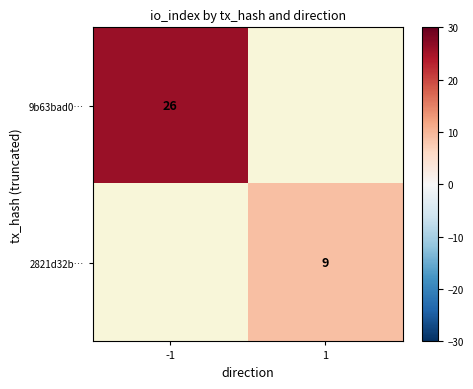

Which category has the lowest value in the 2821d32b… series?

-1